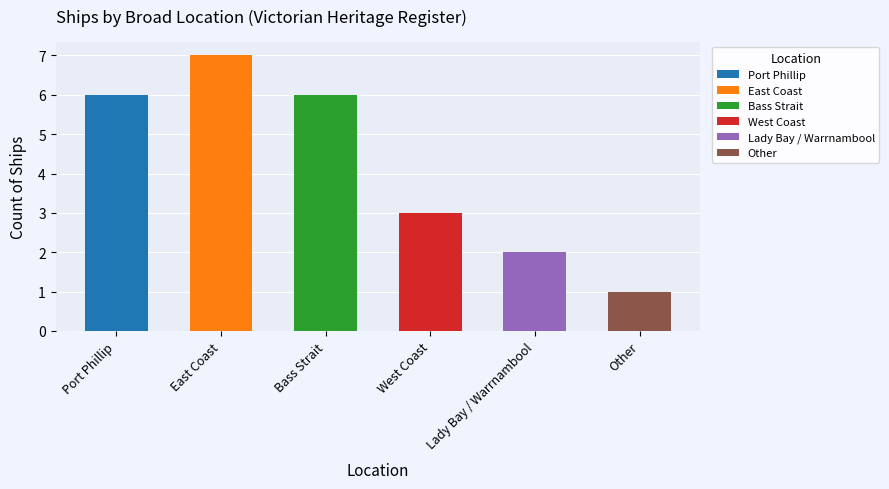

List the labels in order of value, smallest first.

Other, Lady Bay / Warrnambool, West Coast, Port Phillip, Bass Strait, East Coast